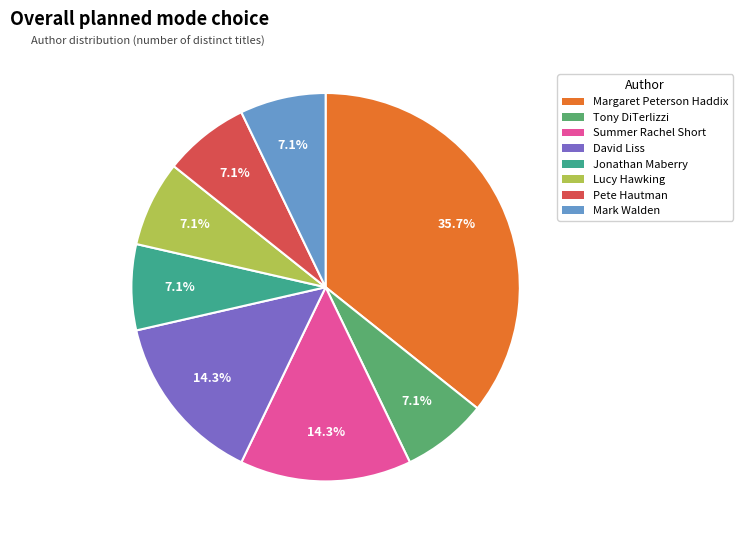

Is there a majority slice in this chart?

No